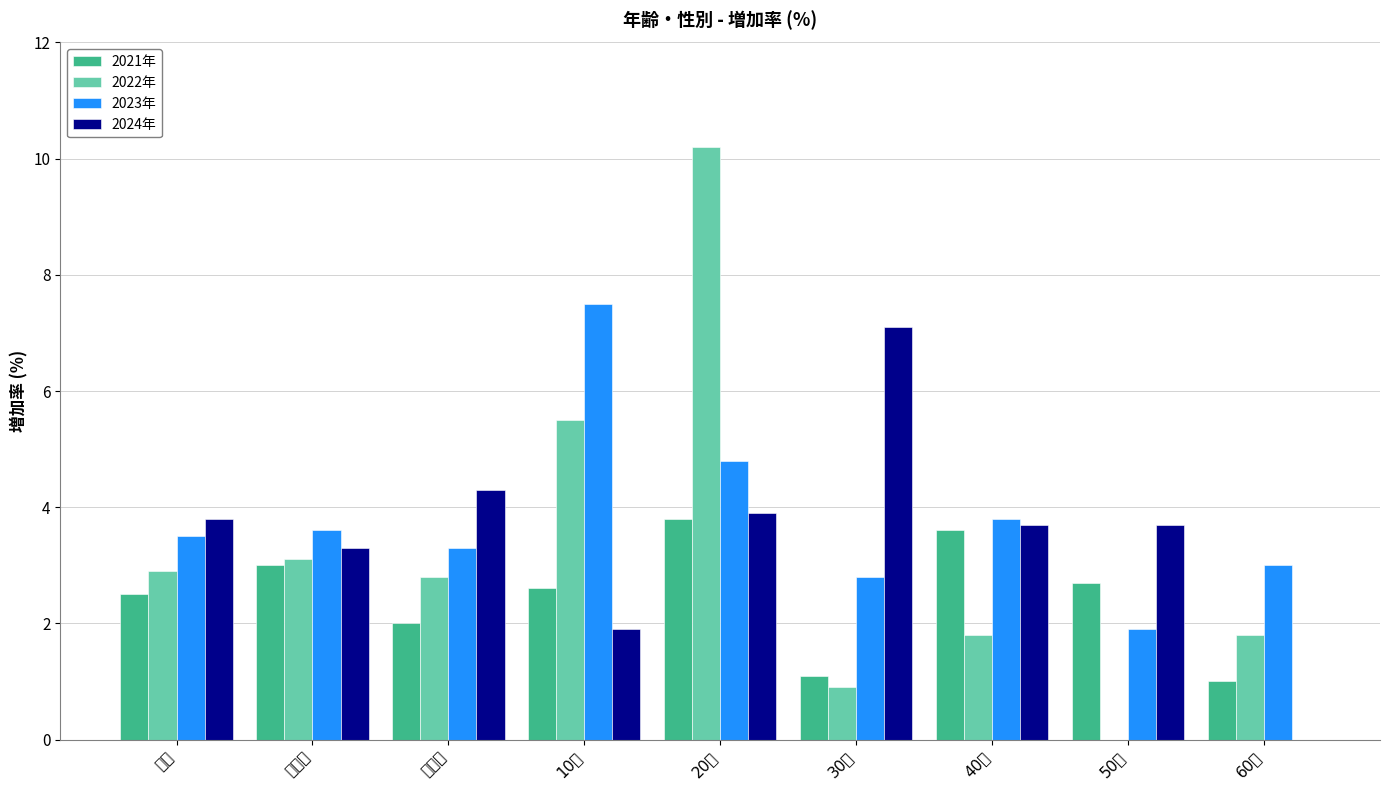

Which series has the widest spread of values?

2022年